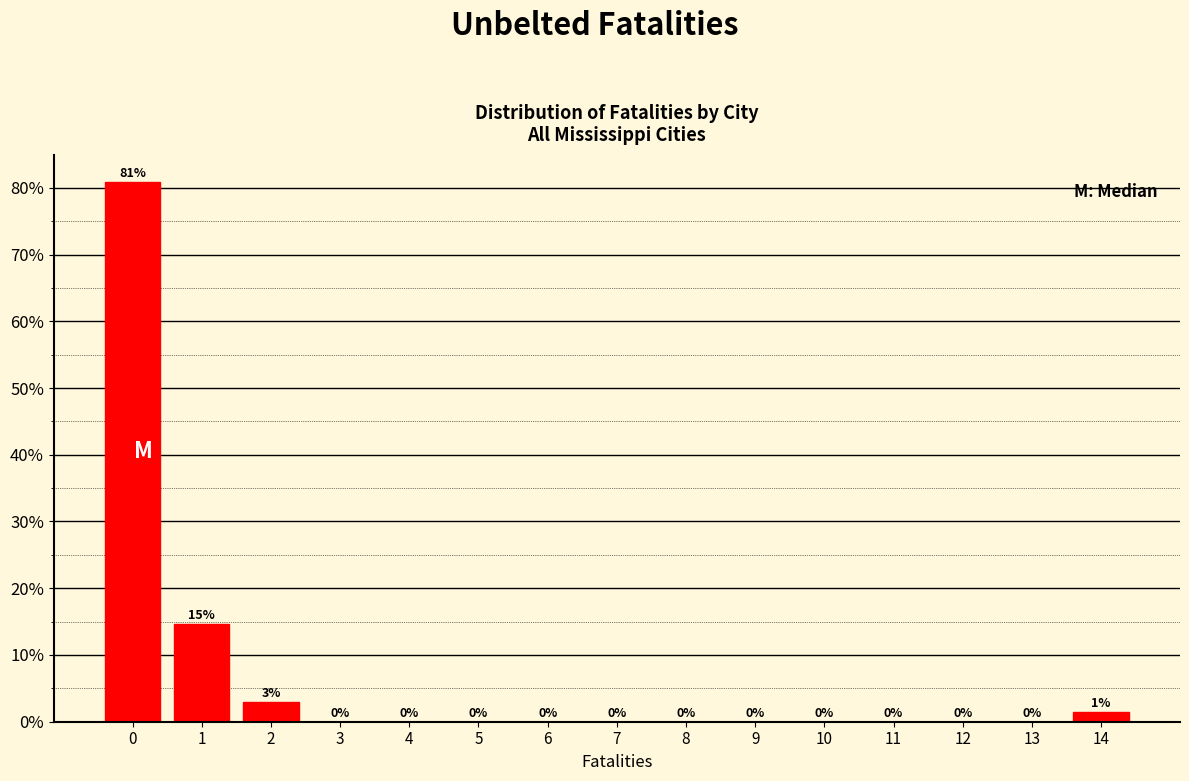

Over which range of the x-axis is the bar tallest?

-0.5 to 0.5